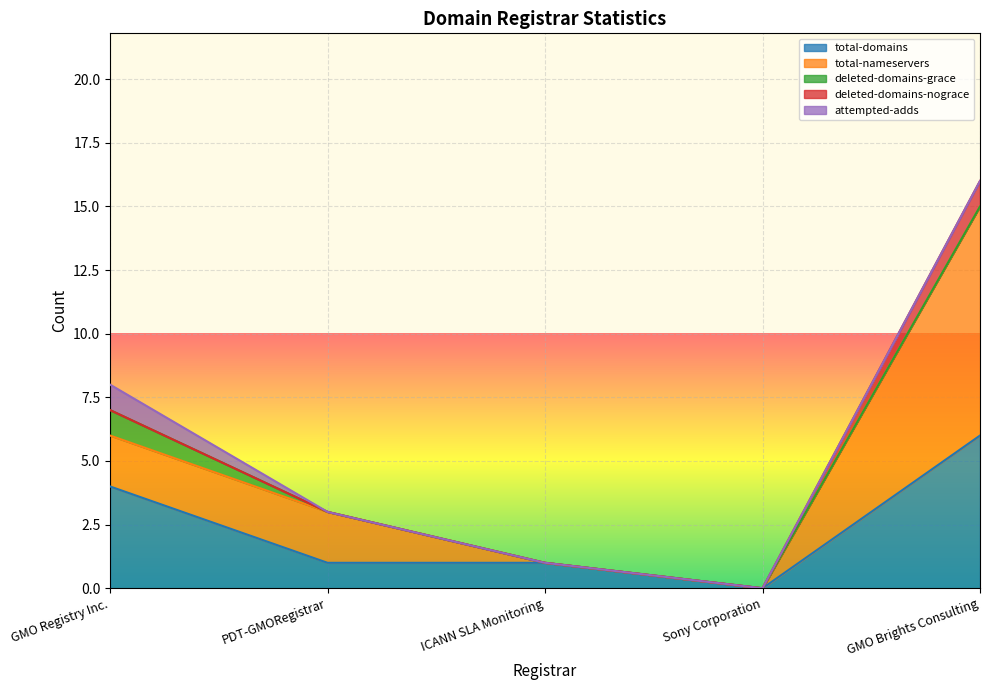

Where is total-nameservers nearest to the value 4?

GMO Registry Inc.